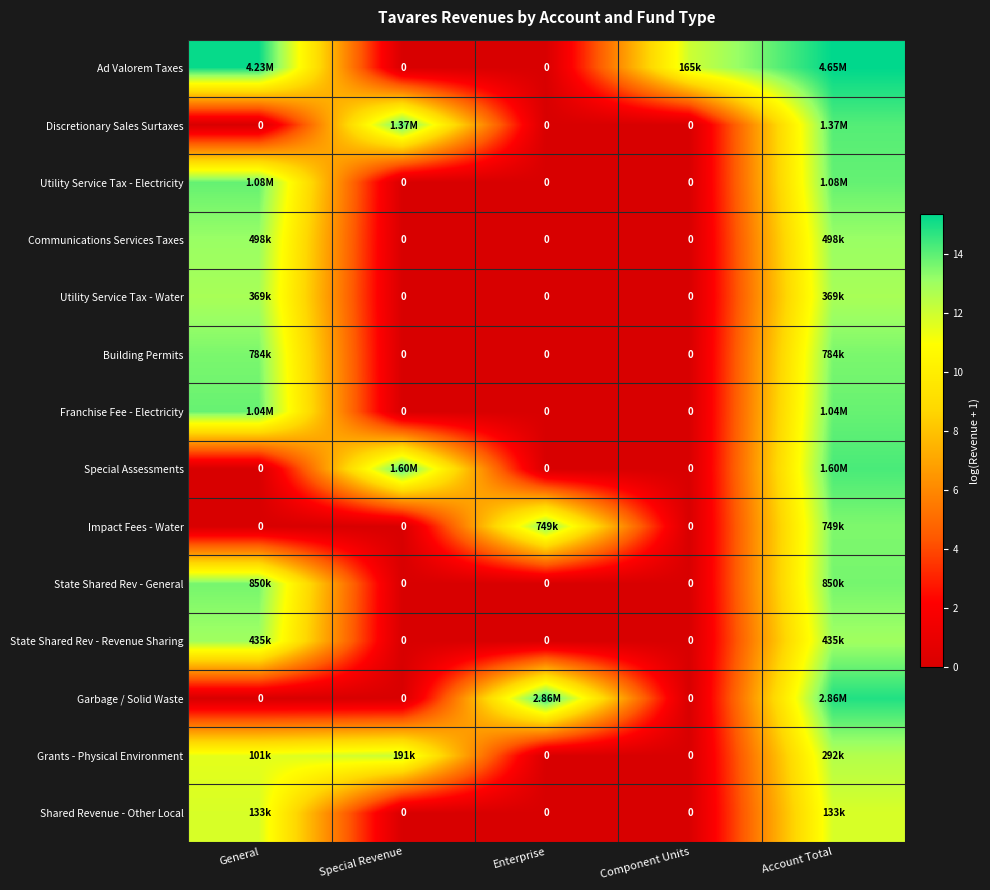

Count the number of data series in this chart.

14